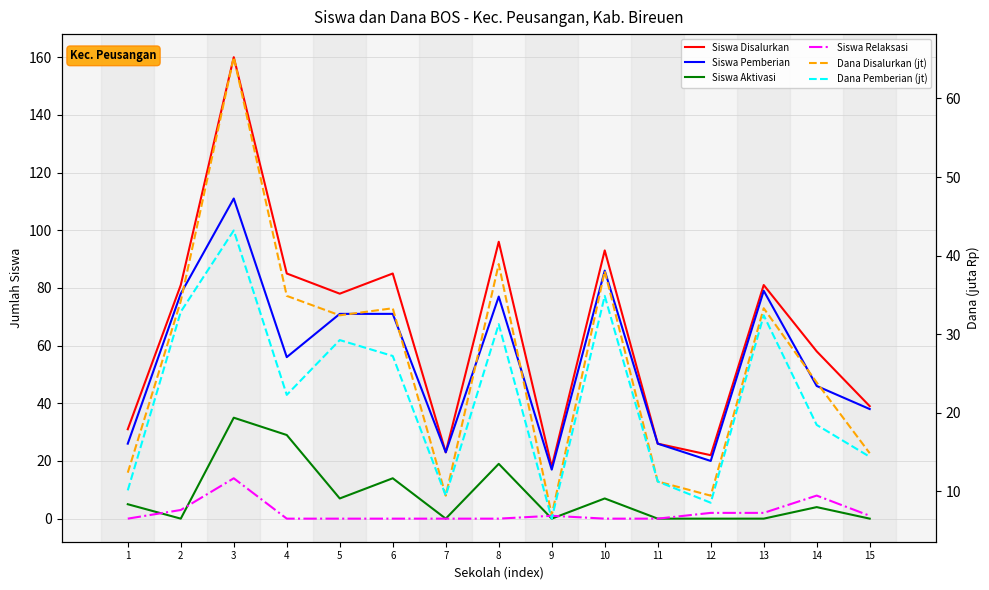

True or false: Dana Pemberian (jt) has more than 2 interior local peaks.

True